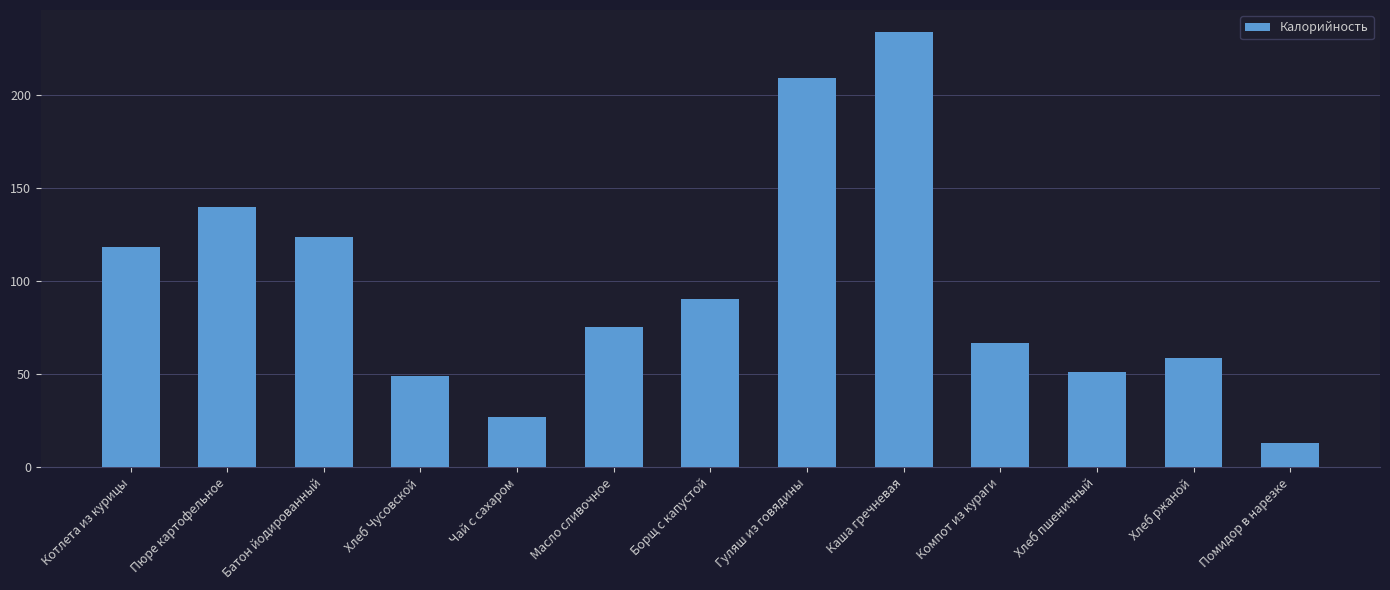

What is the change in value from Каша гречневая to Компот из кураги?

-166.8